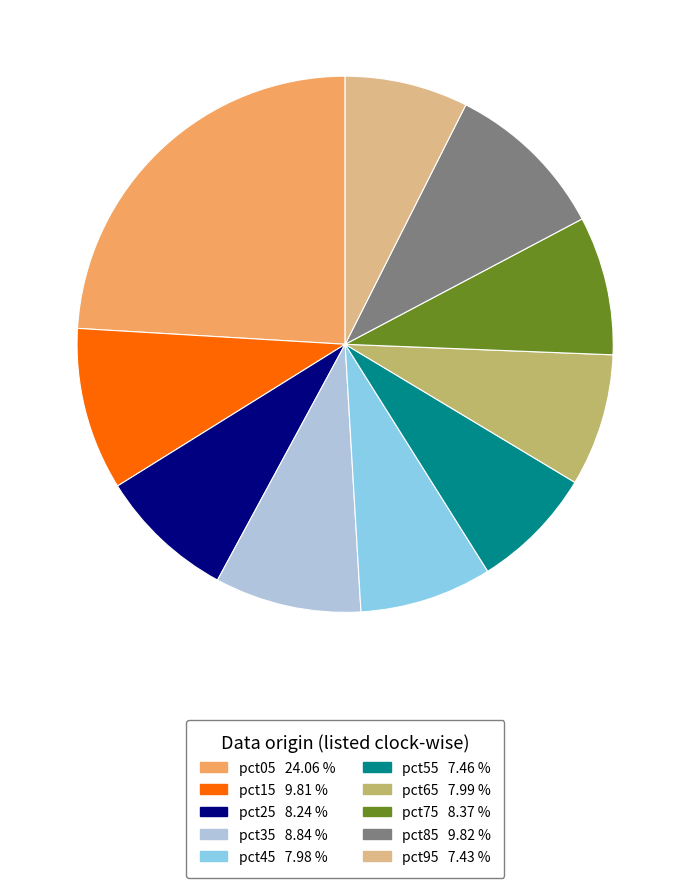

Count the number of slices in the pie.

10